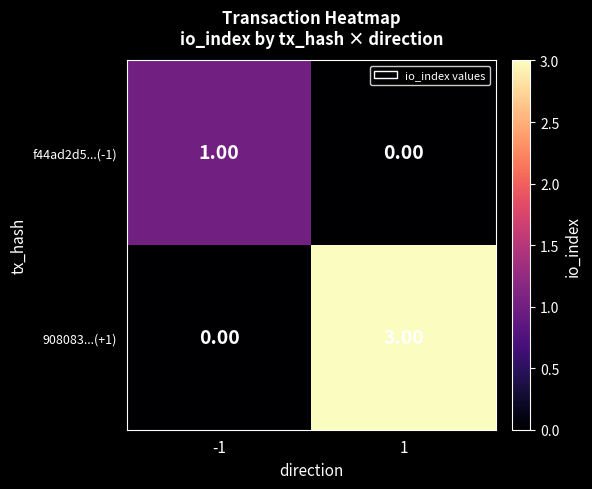

Which series has the largest range (max minus min)?

908083...(+1)